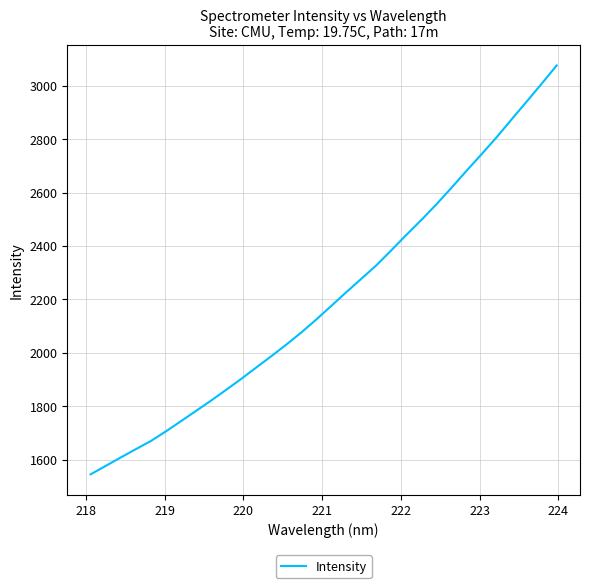

What is the difference between the maximum and minimum values?

1529.9